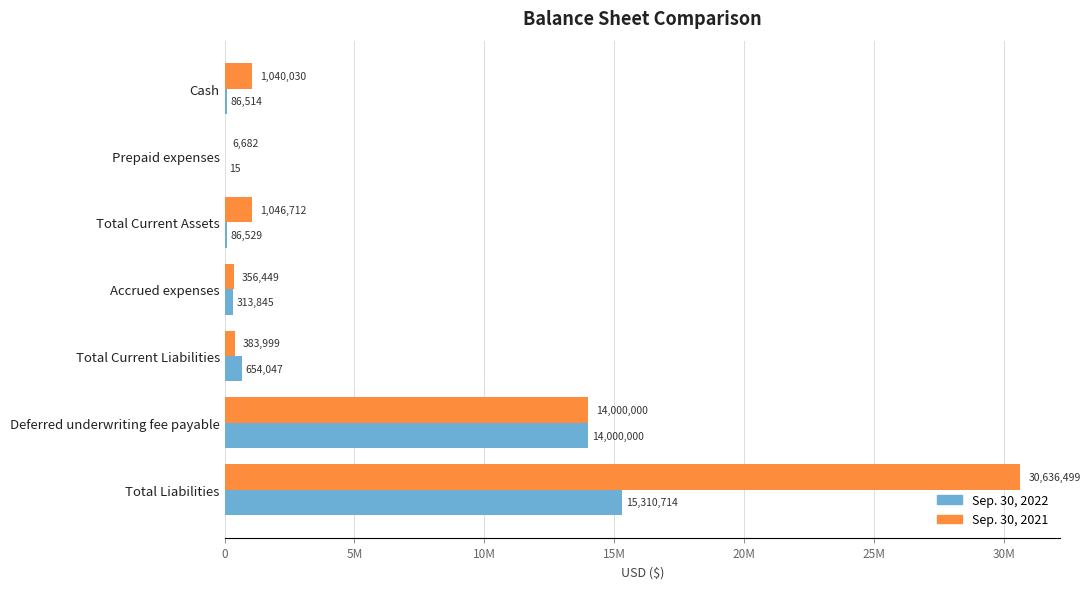

At how many categories does at least one series exceed 9066244?

2